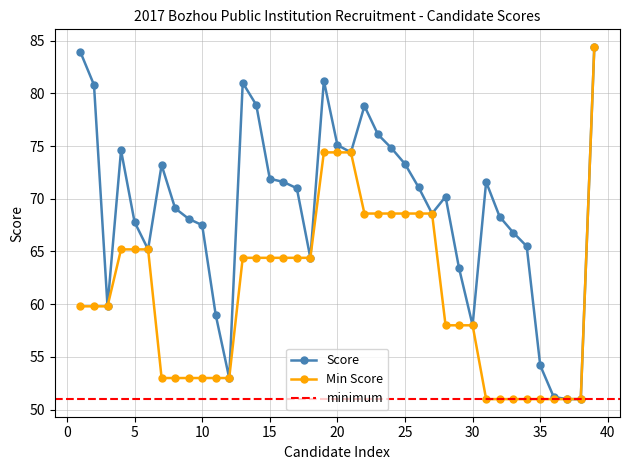

Reading left to right, what are all the values shown in this chart?

Average Score by Position: 83.9	80.8	59.8	74.6	67.8	65.2	73.2	69.1	68.1	67.5	59.0	53.0	81.0	78.9	71.9	71.6	71.0	64.4	81.2	75.1	74.4	78.8	76.1	74.8	73.3	71.1	68.6	70.2	63.4	58.0	71.6	68.3	66.8	65.5	54.2	51.2	51.0	51.0	84.4
Min Score: 59.8	59.8	59.8	65.2	65.2	65.2	53.0	53.0	53.0	53.0	53.0	53.0	64.4	64.4	64.4	64.4	64.4	64.4	74.4	74.4	74.4	68.6	68.6	68.6	68.6	68.6	68.6	58.0	58.0	58.0	51.0	51.0	51.0	51.0	51.0	51.0	51.0	51.0	84.4